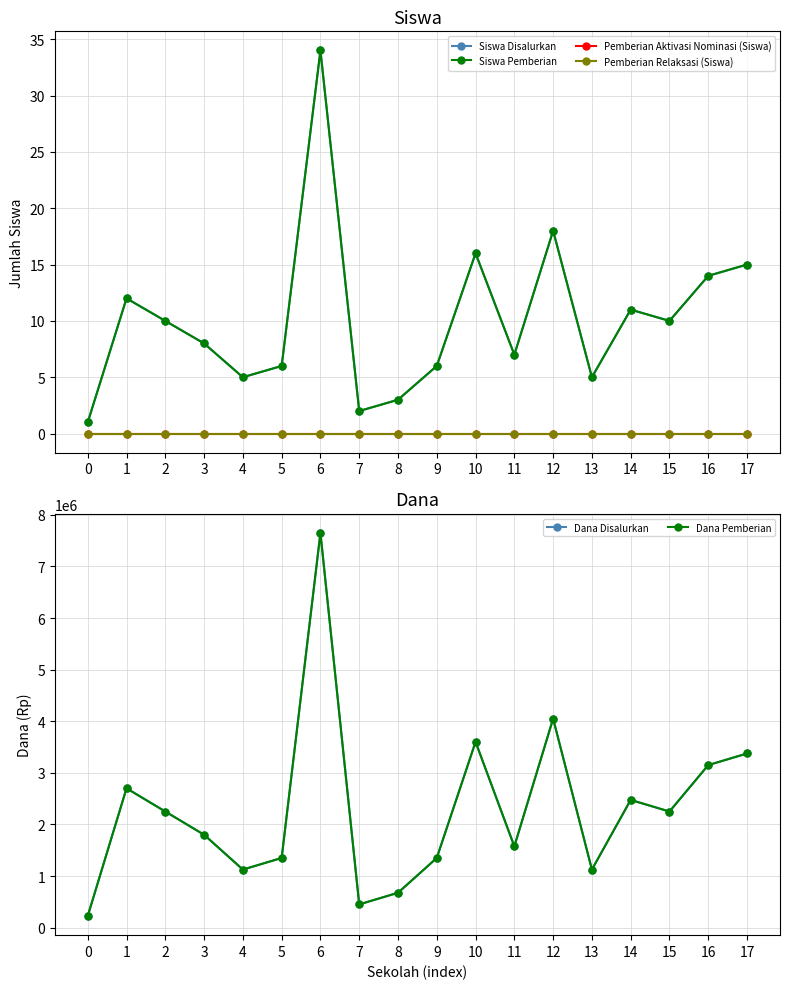

Does the chart have visible grid lines?

Yes